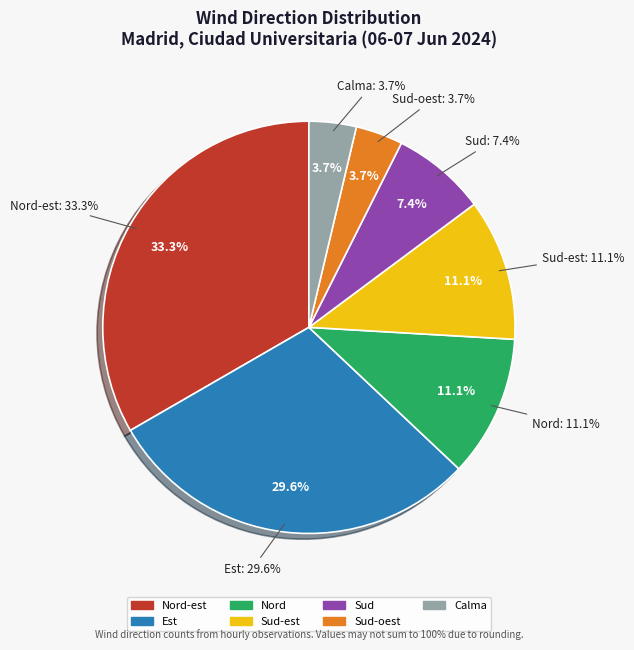

To the nearest percent, what portion does Sud-est represent?

11%